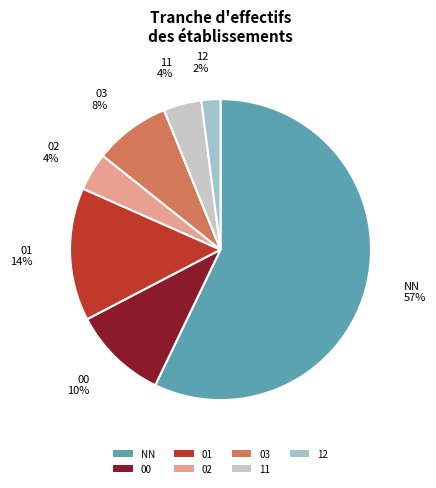

Which category accounts for the majority?

NN